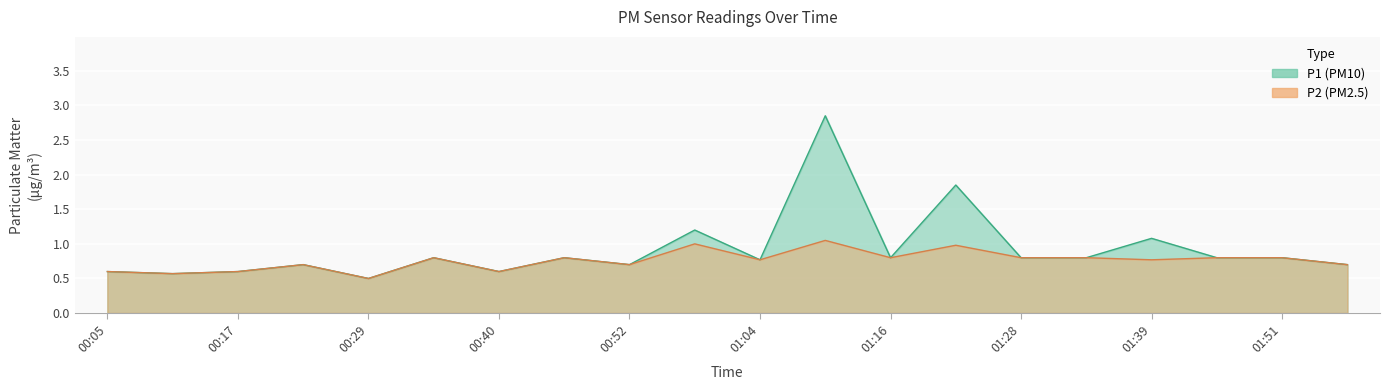

Rank the series at 00:29 from highest to lowest value.

P1, P2